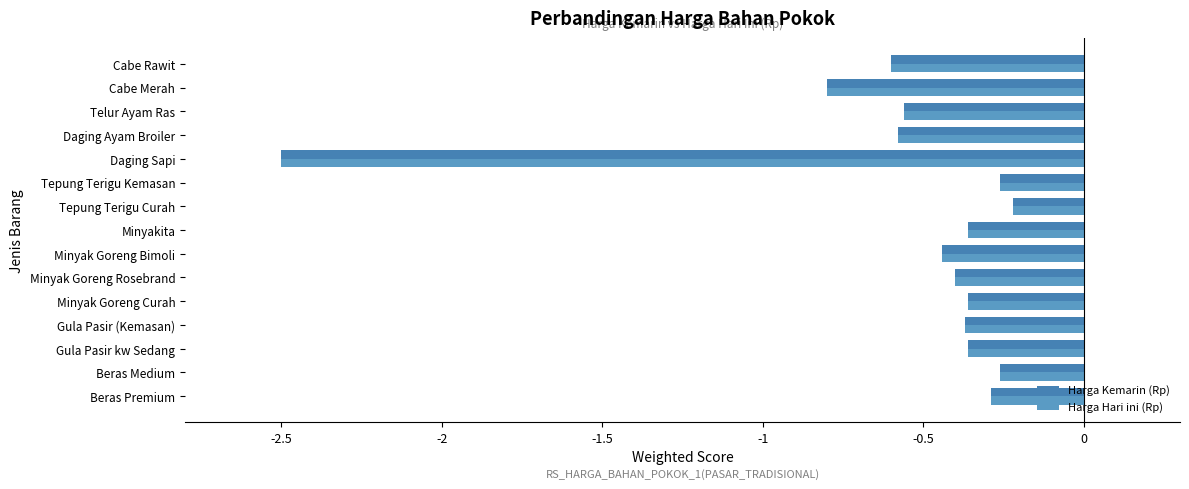

Rank the series by their maximum value, from lowest to highest.

Harga Kemarin (Rp), Harga Hari ini (Rp)